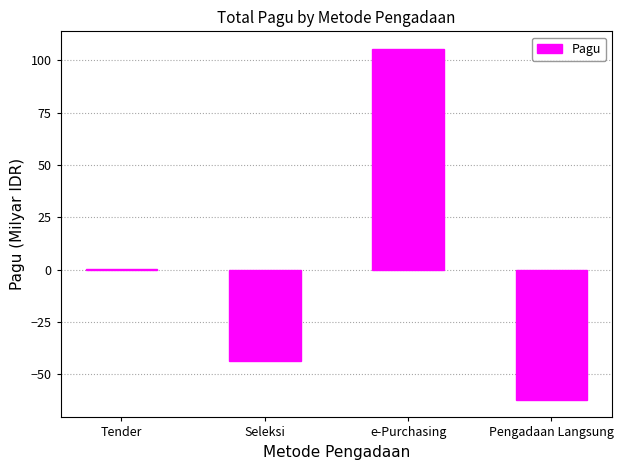

What is the maximum value shown in the chart?

105.5